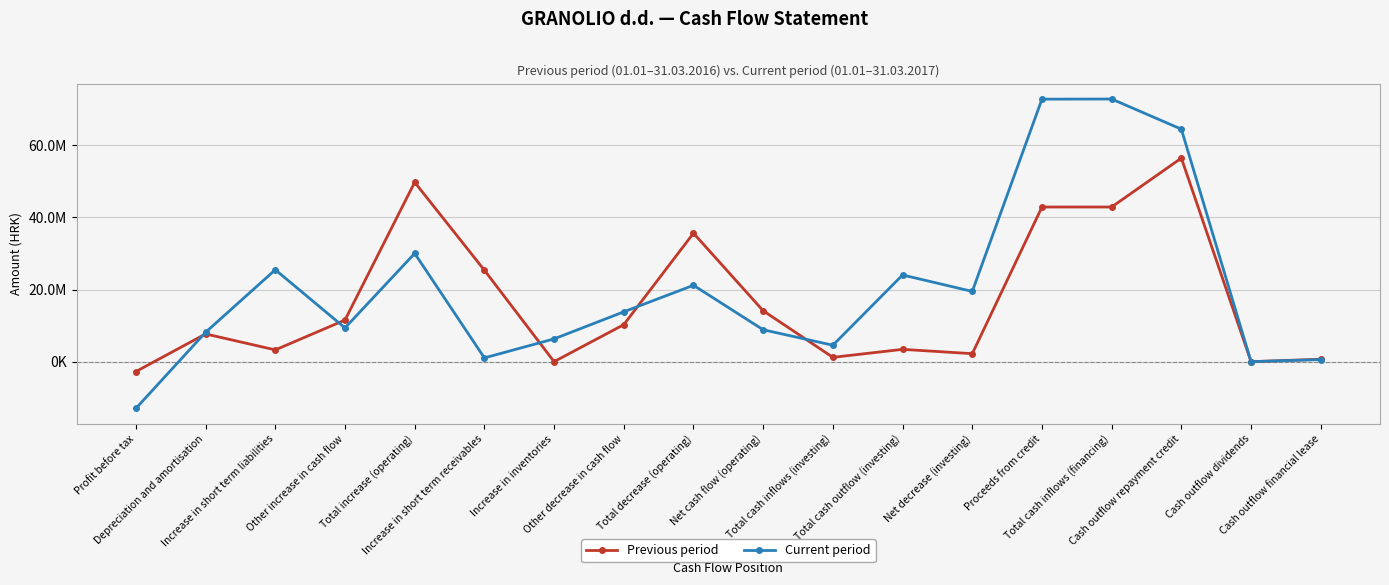

What is the label of the 7th point from the left?

Increase in inventories